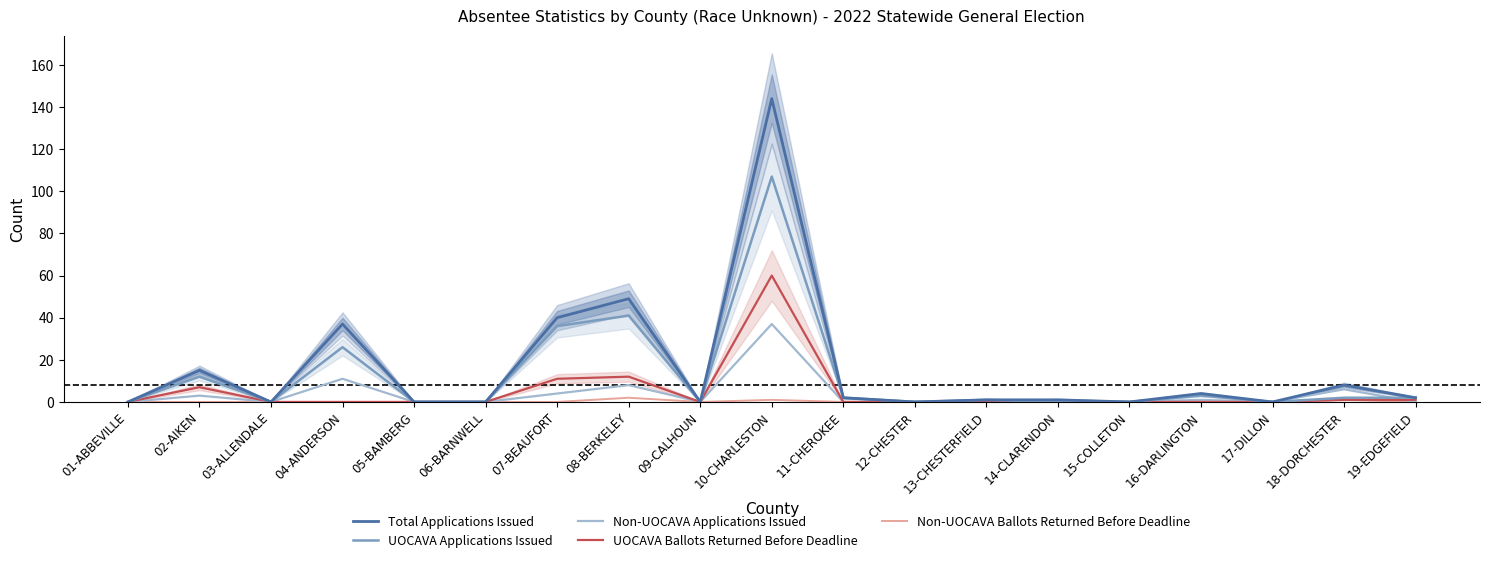

What is the value of the UOCAVA Ballots Returned Before Deadline point at the 2nd from the left?

7